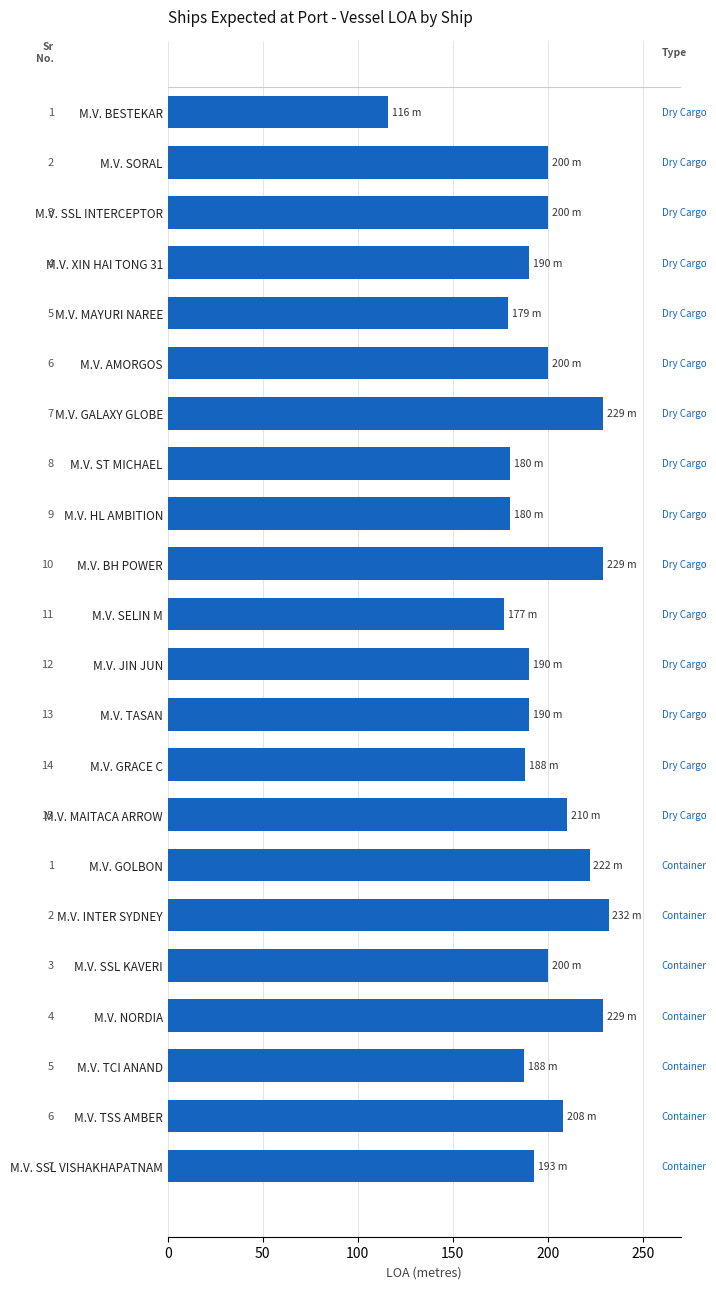

How many bars are there in total?

22